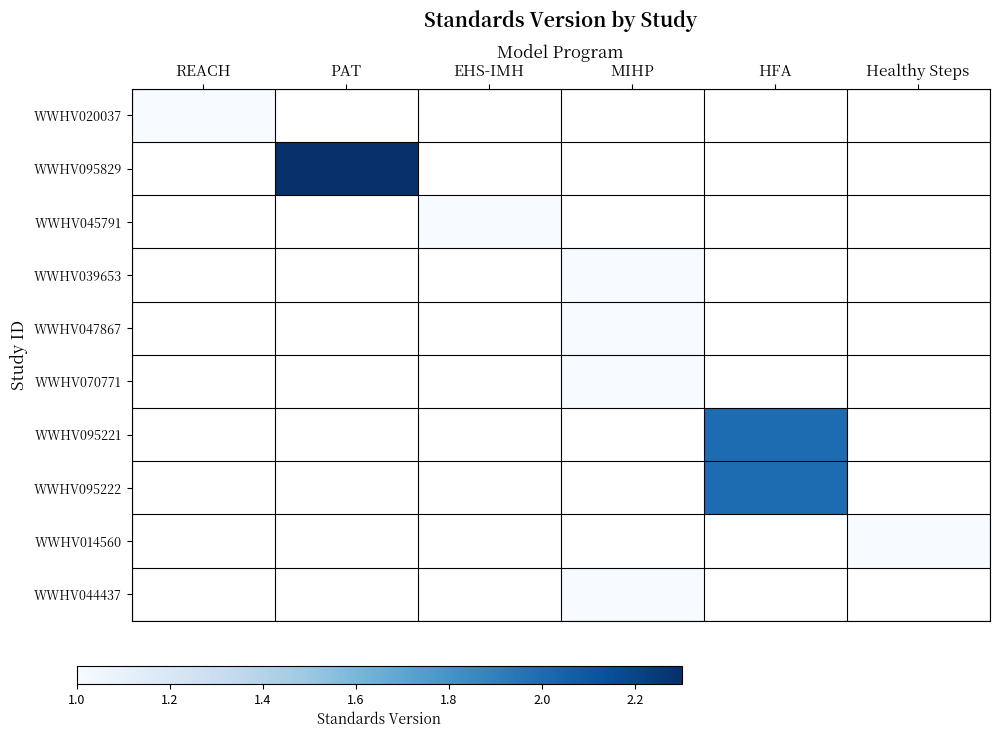

The WWHV095221 series shows 2.0 at HFA. True or false?

True